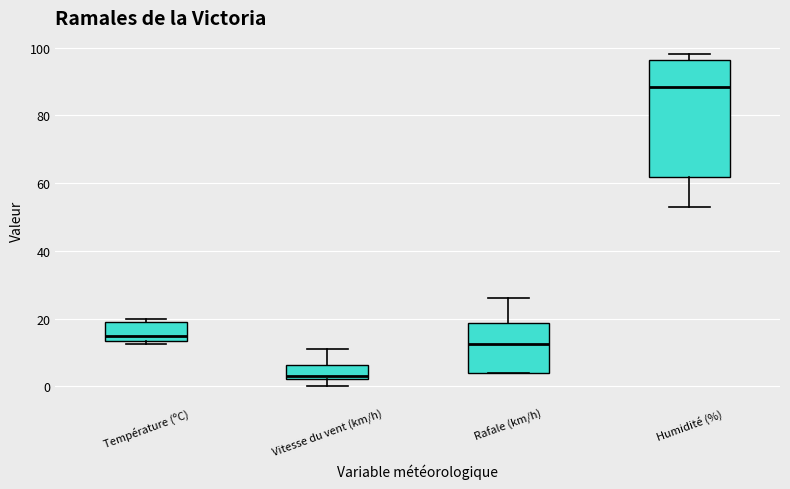

Reading left to right, transcribe this box plot: for each box, give where its median line is, the range the box spans, and where its two whiskers end, as read against the y-axis. The values are not printed on the chart, so give them approximately, as read against the axis.

Température (ºC): median 14 (just above the box's lower edge), box 14 to 18, whiskers 12 to 20
Vitesse du vent (km/h): median 4, box 2 to 6, whiskers 0 to 12
Rafale (km/h): median 12, box 4 to 18, whiskers 4 to 26
Humidité (%): median 88, box 62 to 96, whiskers 54 to 98